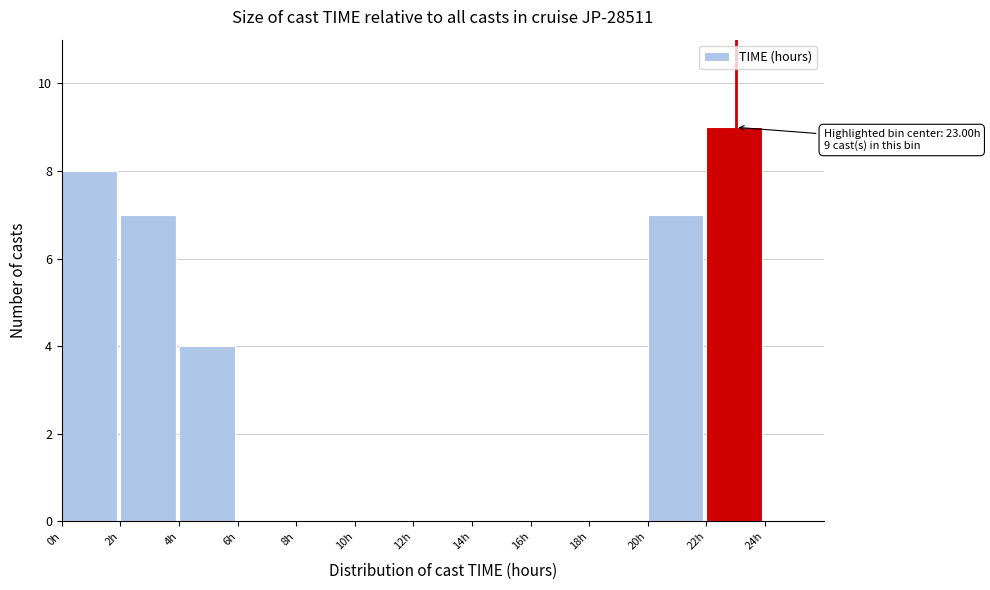

Which range on the x-axis has the tallest bar?

22 to 24